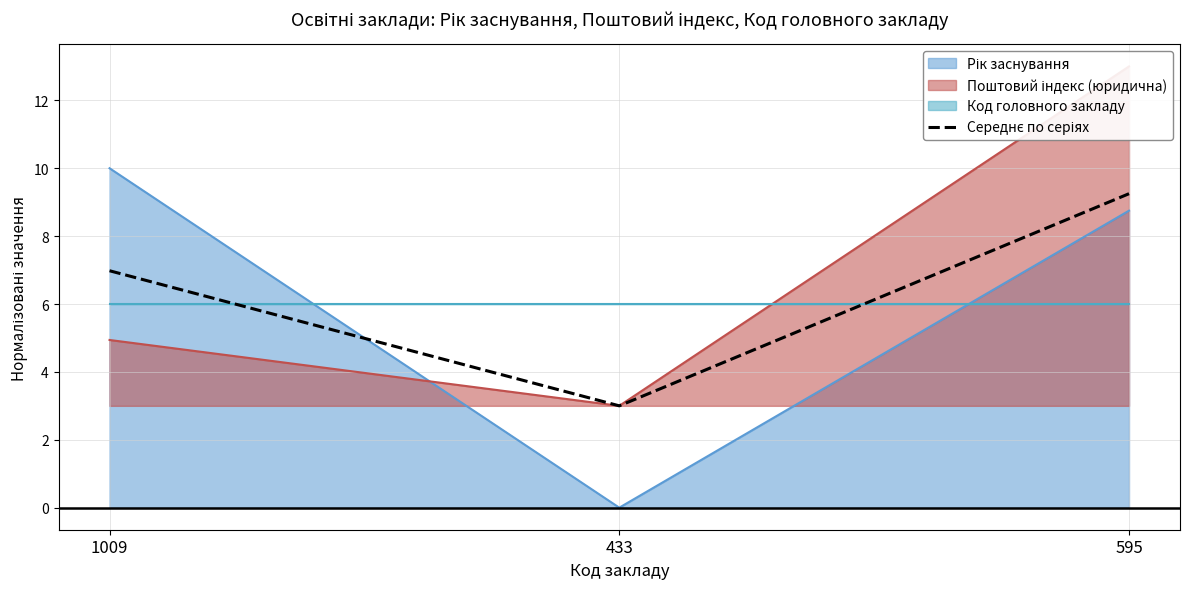

Is it true that the value at 595 is 14.0?

False